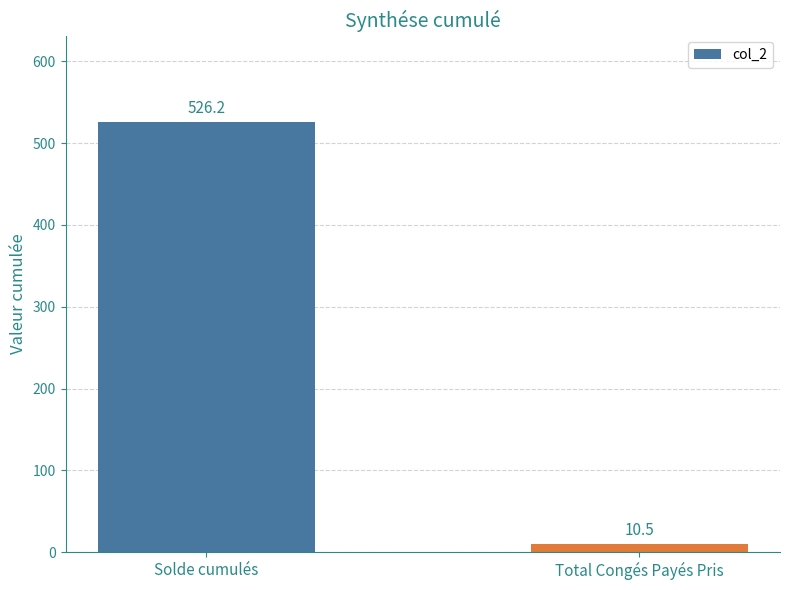

What is the smallest value displayed?

10.5